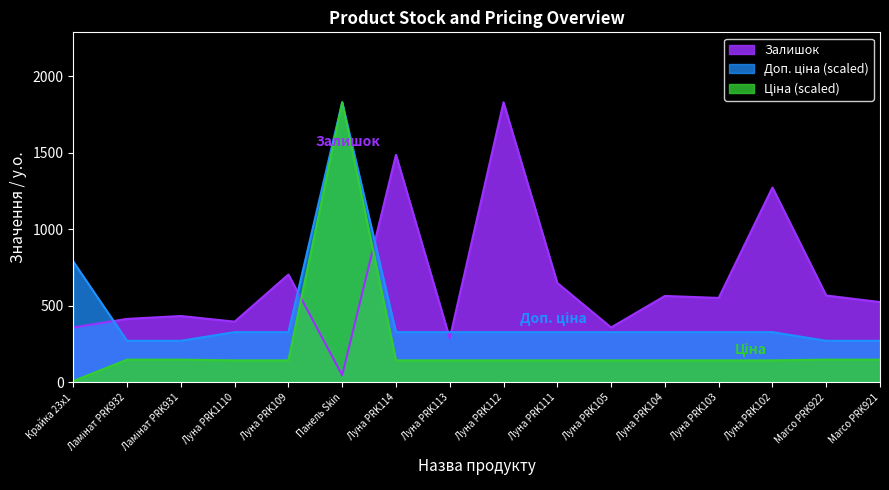

Reading left to right, transcribe all the data shown in this chart.

Залишок: Крайка 23x1=358.0	Ламінат PRK932=414.0	Ламінат PRK931=433.0	Луна PRK1110=396.0	Луна PRK109=704.0	Панель Skin=46.0	Луна PRK114=1487.0	Луна PRK113=287.0	Луна PRK112=1830.0	Луна PRK111=649.0	Луна PRK105=358.0	Луна PRK104=564.0	Луна PRK103=551.0	Луна PRK102=1273.0	Marco PRK922=567.0	Marco PRK921=524.0
Ціна: Крайка 23x1=7.9	Ламінат PRK932=147.6	Ламінат PRK931=147.6	Луна PRK1110=142.8	Луна PRK109=142.8	Панель Skin=1830.0	Луна PRK114=142.8	Луна PRK113=142.8	Луна PRK112=142.8	Луна PRK111=142.8	Луна PRK105=142.8	Луна PRK104=142.8	Луна PRK103=142.8	Луна PRK102=142.8	Marco PRK922=147.6	Marco PRK921=147.6
Доп. ціна: Крайка 23x1=788.7	Ламінат PRK932=270.7	Ламінат PRK931=270.7	Луна PRK1110=327.4	Луна PRK109=327.4	Панель Skin=1830.0	Луна PRK114=327.4	Луна PRK113=327.4	Луна PRK112=327.4	Луна PRK111=327.4	Луна PRK105=327.4	Луна PRK104=327.4	Луна PRK103=327.4	Луна PRK102=327.4	Marco PRK922=270.7	Marco PRK921=270.7